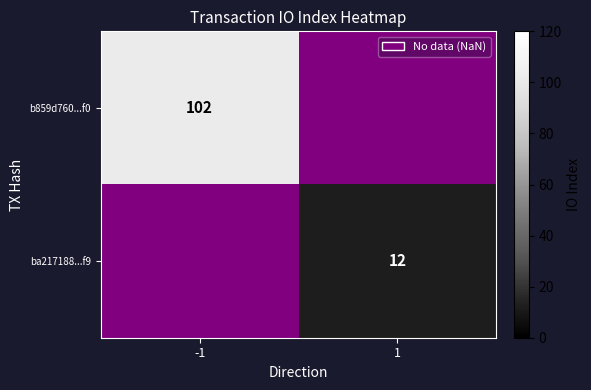

True or false: b859d760...f0 has a value of 34 at -1.

False